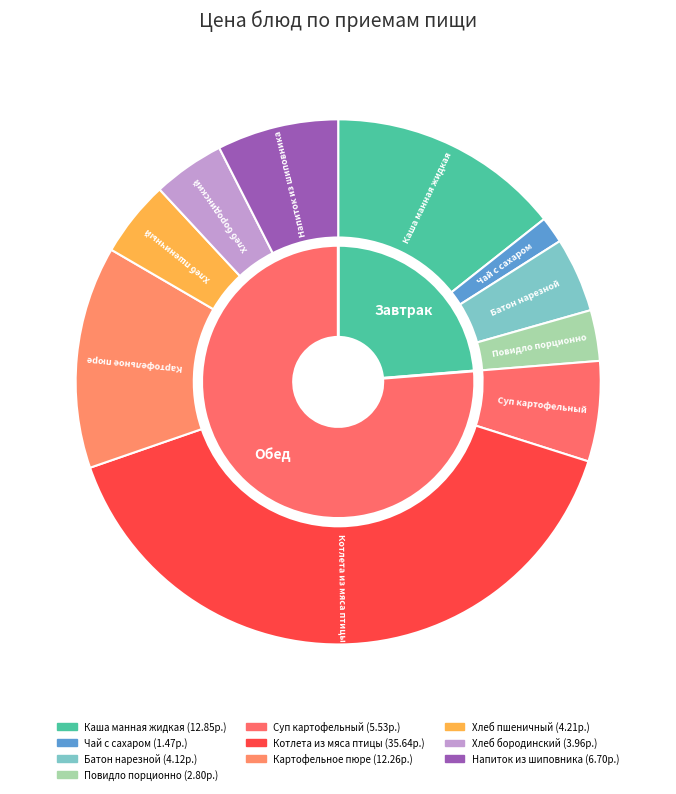

How many slices are in this pie chart?

10